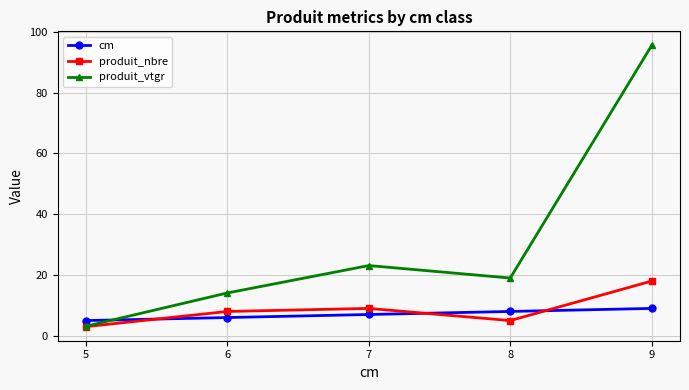

Reading right to left, what are all the values shown in this chart?

cm: 9=9.0	8=8.0	7=7.0	6=6.0	5=5.0
produit_nbre: 9=18.0	8=5.0	7=9.0	6=8.0	5=3.0
produit_vtgr: 9=95.5	8=19.0	7=23.1	6=14.1	5=3.1